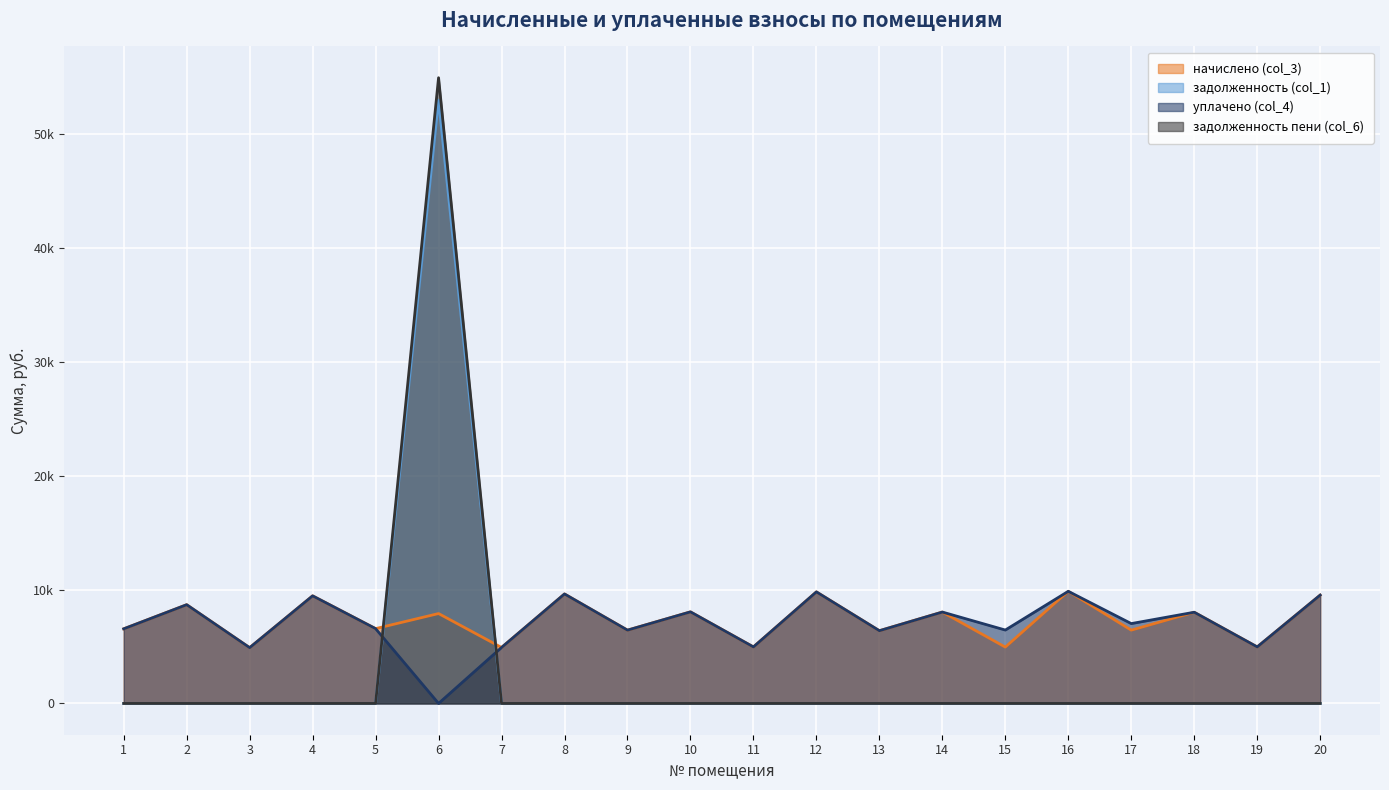

How many times do задолженность (col_1) and уплачено (col_4) cross each other?

2